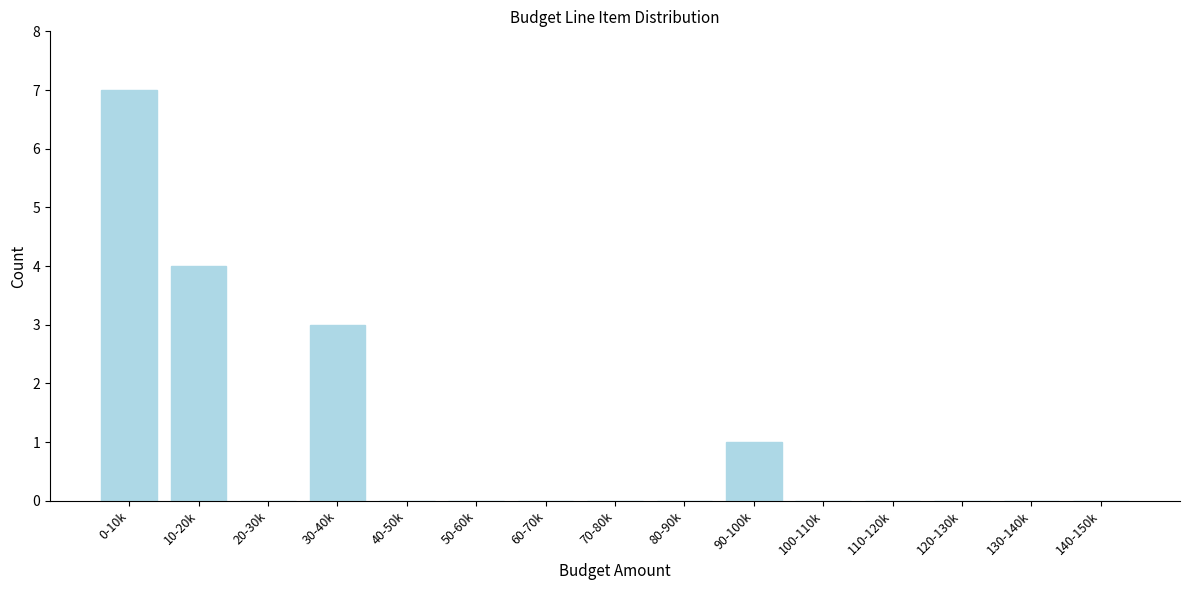

Reading left to right, list all the values displayed in this chart.

0-10k=7	10-20k=4	20-30k=0	30-40k=3	40-50k=0	50-60k=0	60-70k=0	70-80k=0	80-90k=0	90-100k=1	100-110k=0	110-120k=0	120-130k=0	130-140k=0	140-150k=0